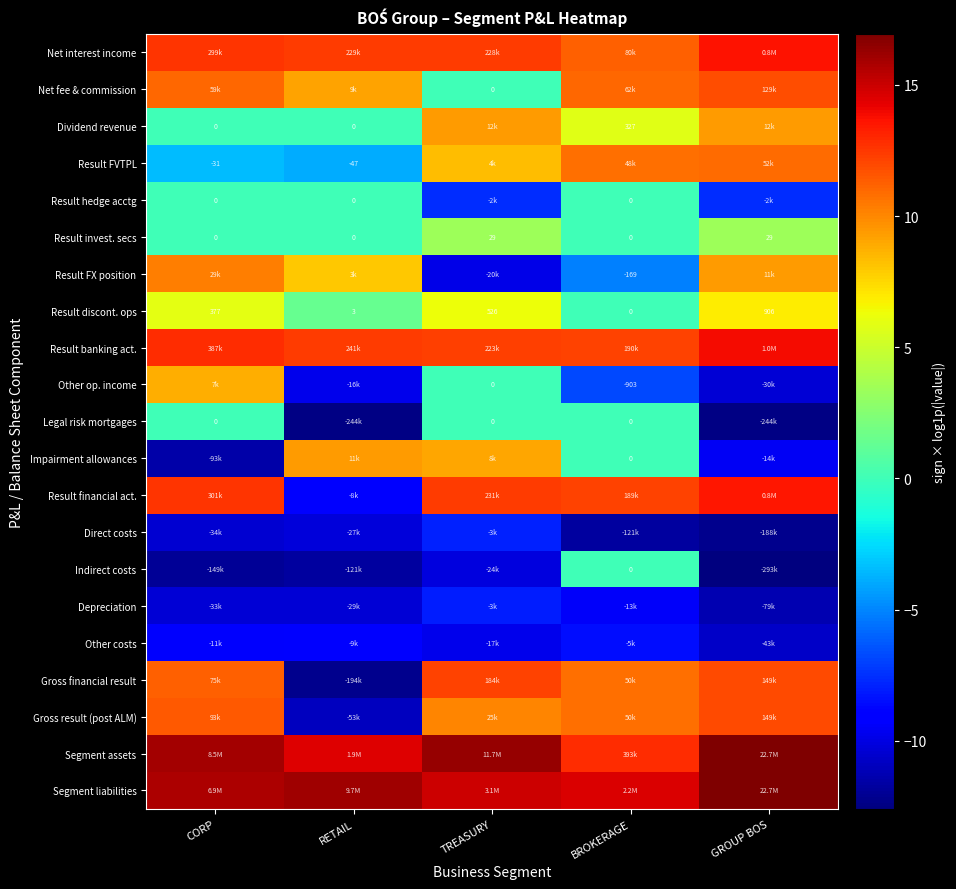

How many negative values does the Gross result (post ALM) series have?

1